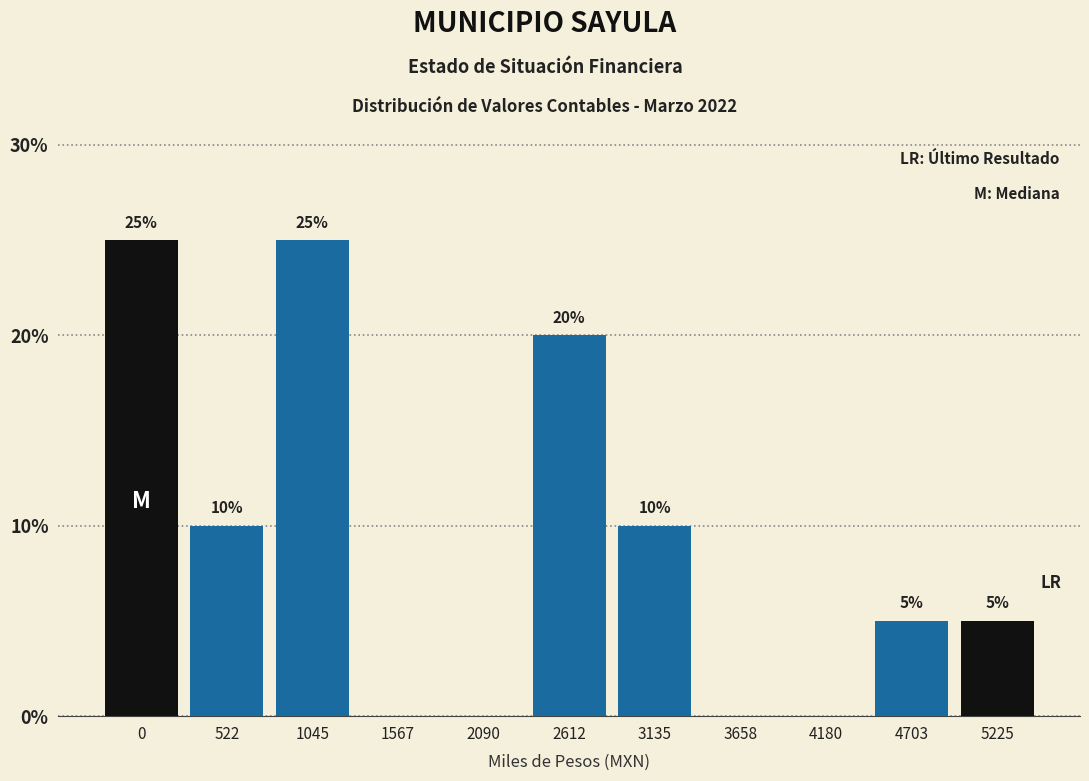

Reading left to right, what are all the values shown in this chart?

0=25	522=10	1045=25	1567=0	2090=0	2612=20	3135=10	3658=0	4180=0	4703=5	5225=5